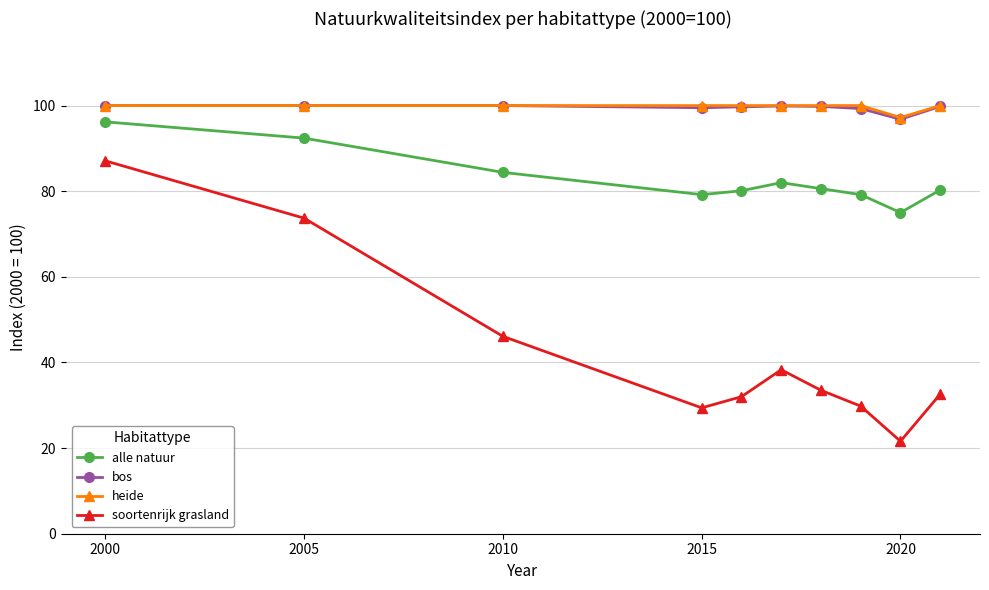

True or false: soortenrijk grasland and bos cross at least once.

False